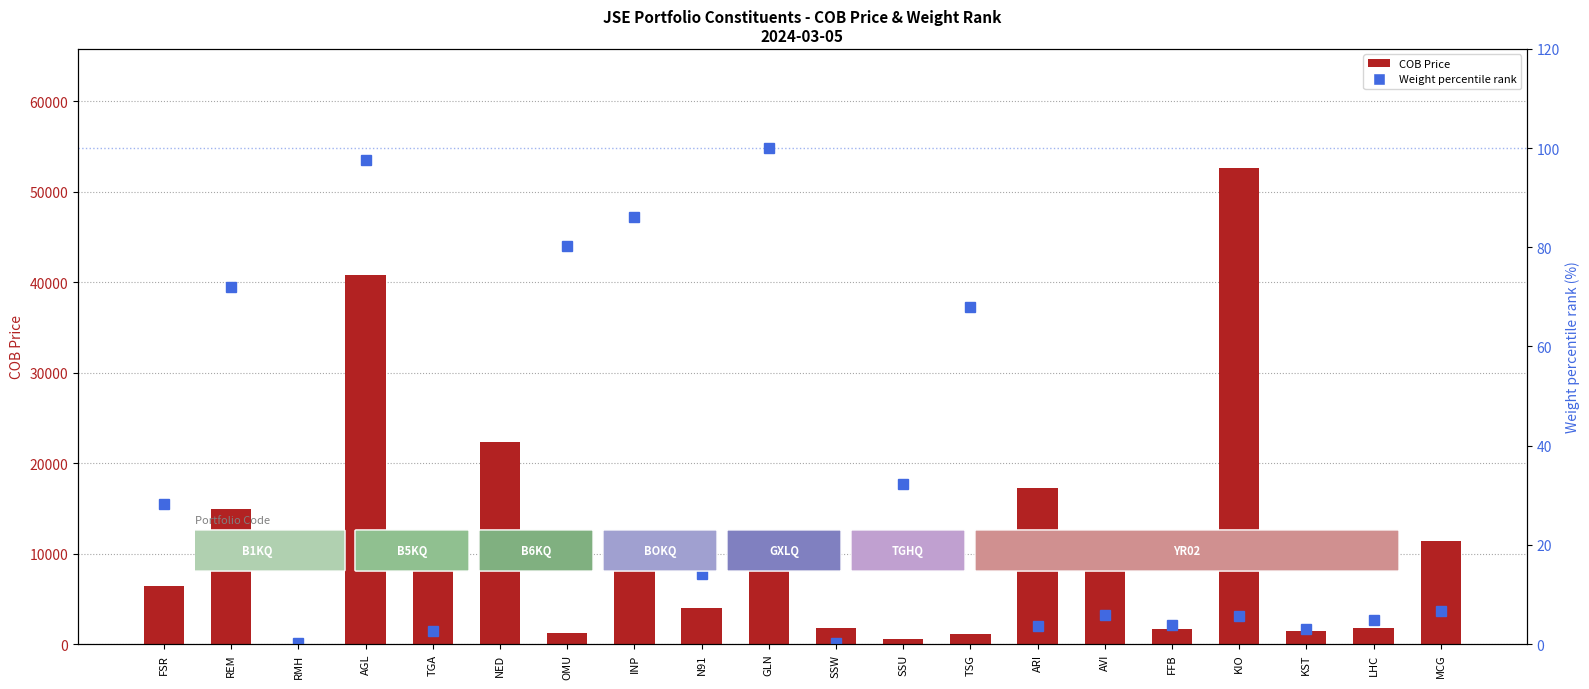

Are the bars horizontal?

No